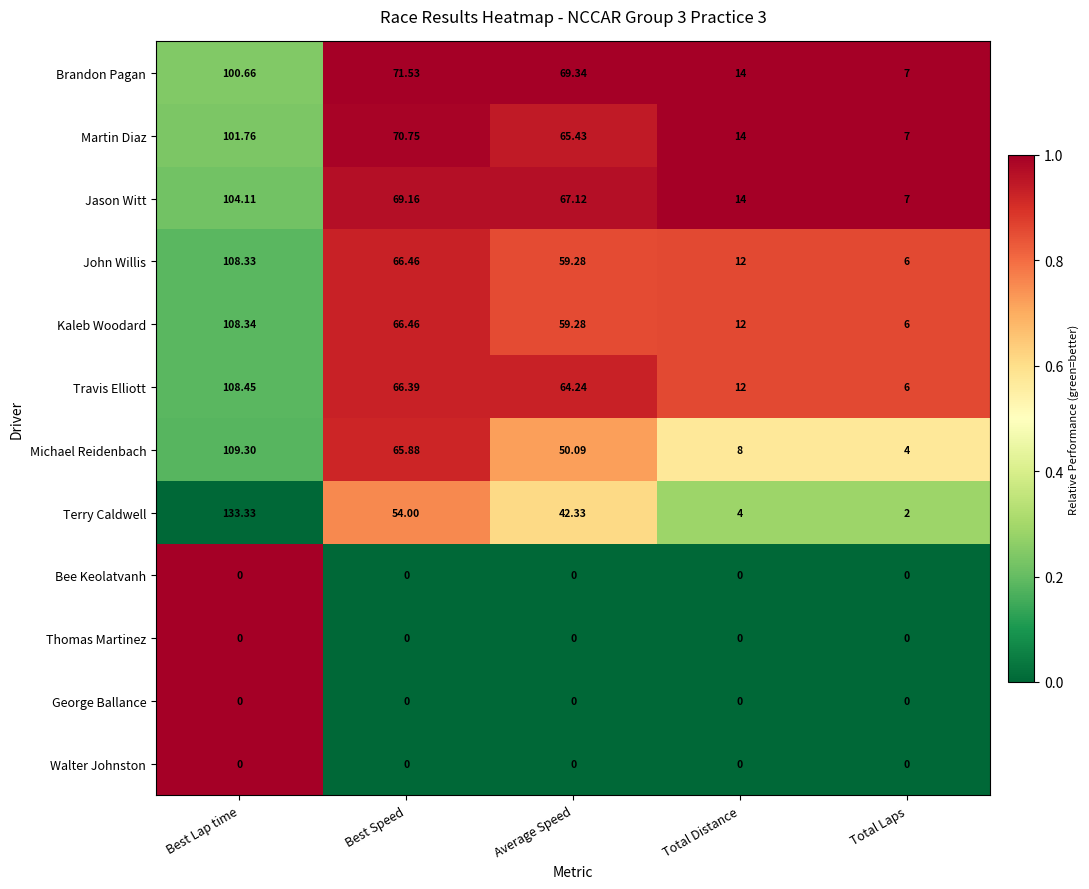

Between Best Lap time and Total Distance, which series saw the biggest shift?

Terry Caldwell